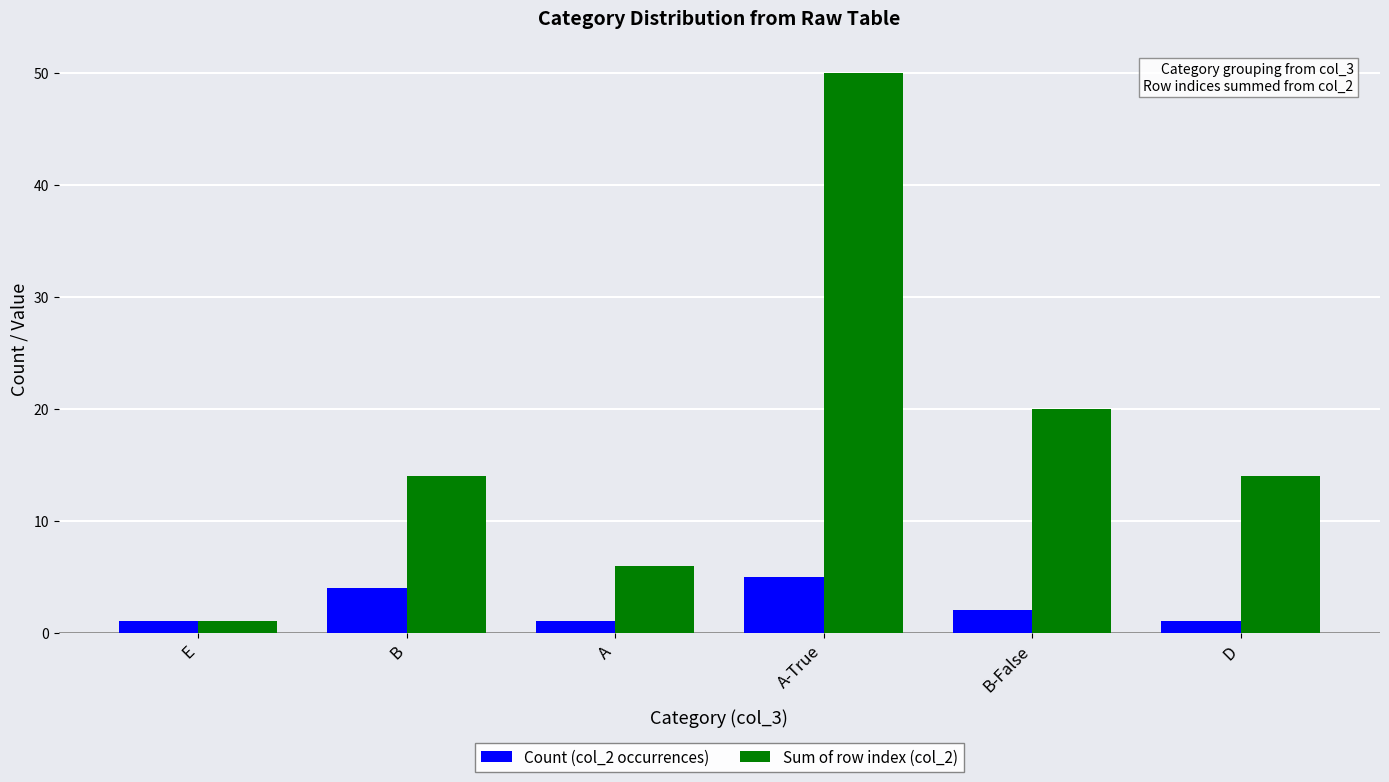

What is the sum of the Sum of row index (col_2) values at A-True and D?

64